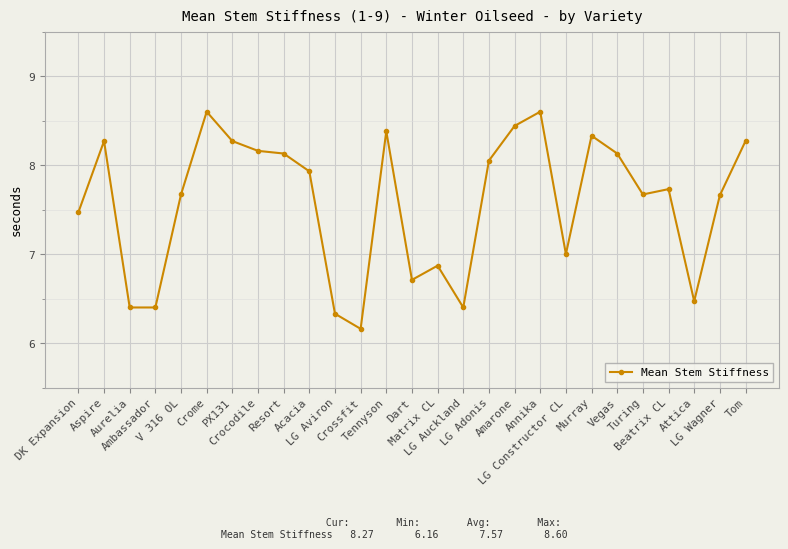

What is the greatest value displayed?

8.6